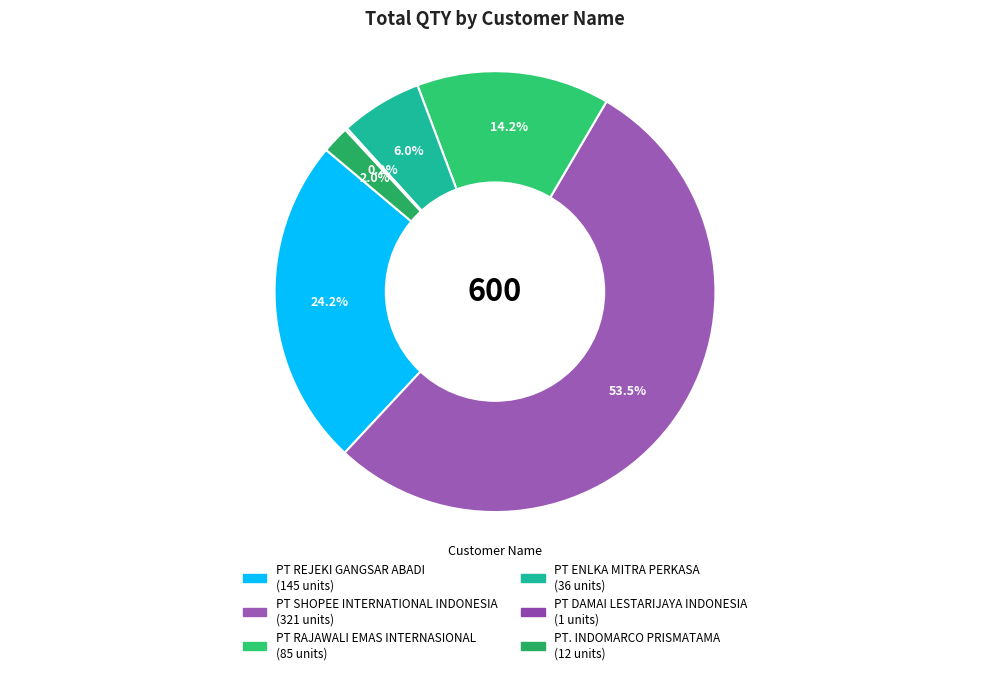

Do PT SHOPEE INTERNATIONAL INDONESIA and PT DAMAI LESTARIJAYA INDONESIA together represent more than half of the pie?

Yes